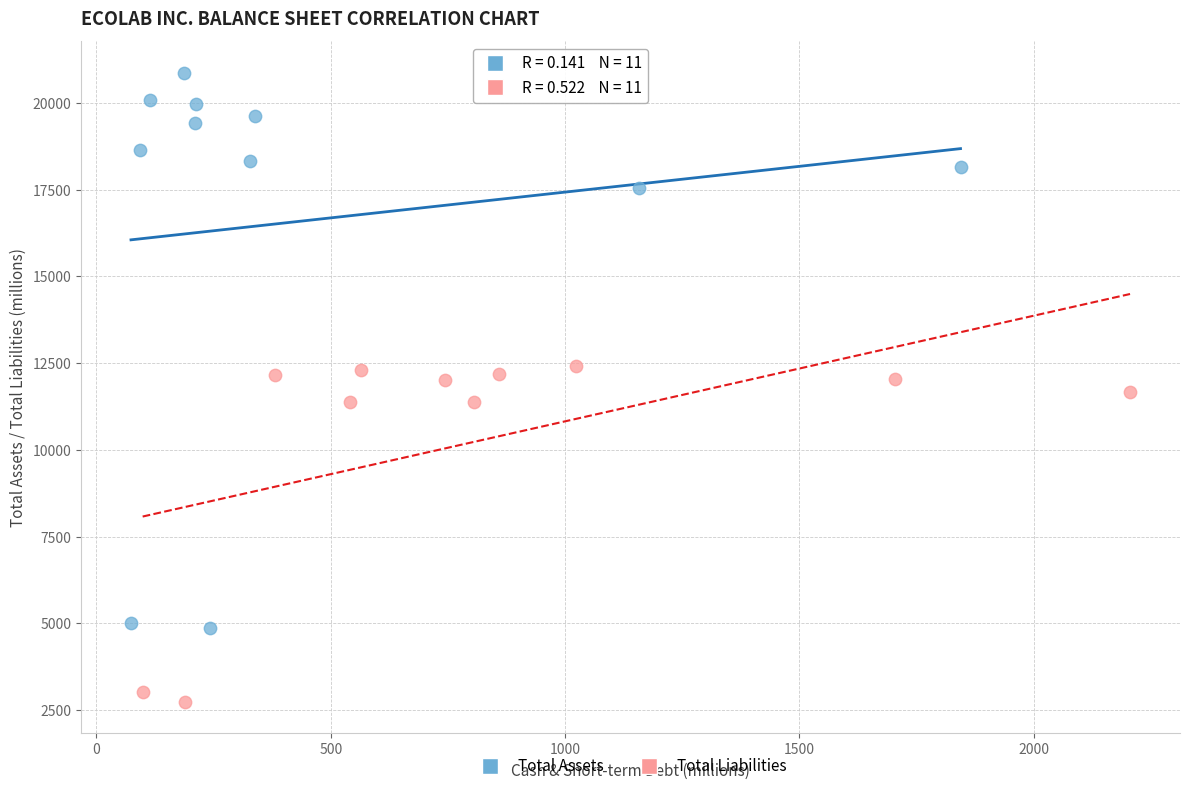

Which series has the widest spread of Y values?

Total Assets